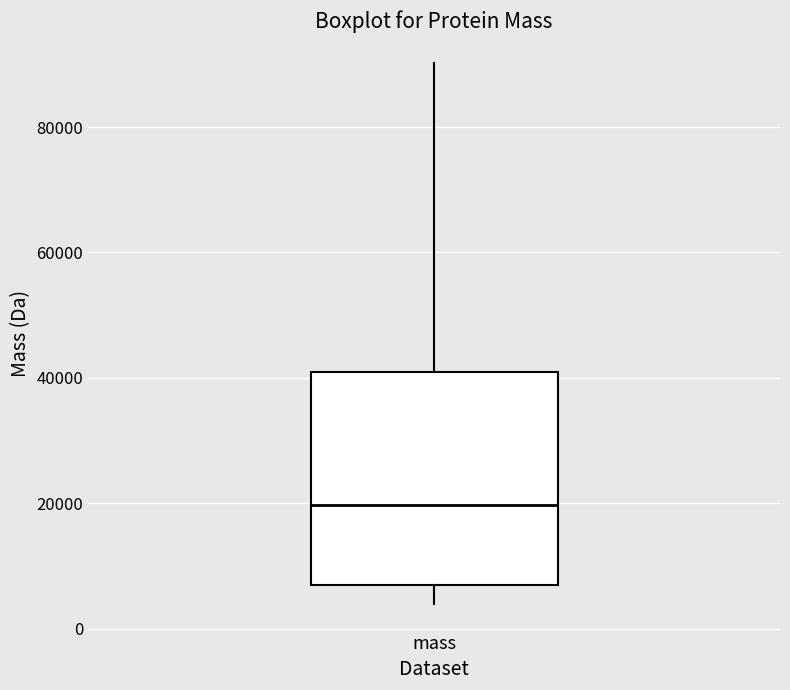

Transcribe this box plot: give where the median line is, the range the box spans, and where the two whiskers end, as read against the y-axis. The values are not printed on the chart, so give them approximately, as read against the axis.

median 20000, box 8000 to 42000, whiskers 4000 to 90000